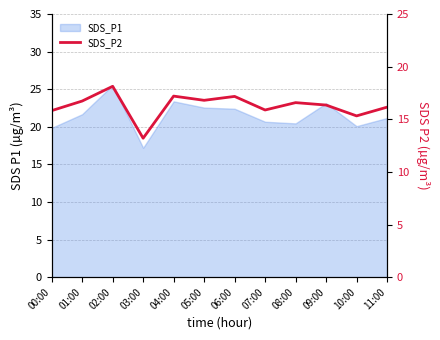

Approximately how many times larger is the value at 10:00 compared to 02:00?

0.8